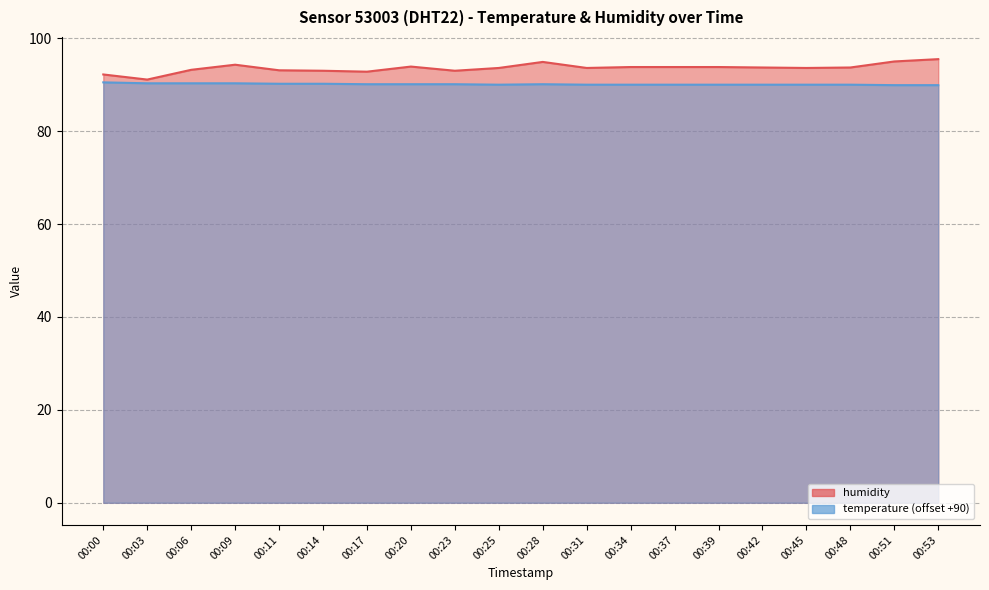

What is the average value of the humidity series?

93.6